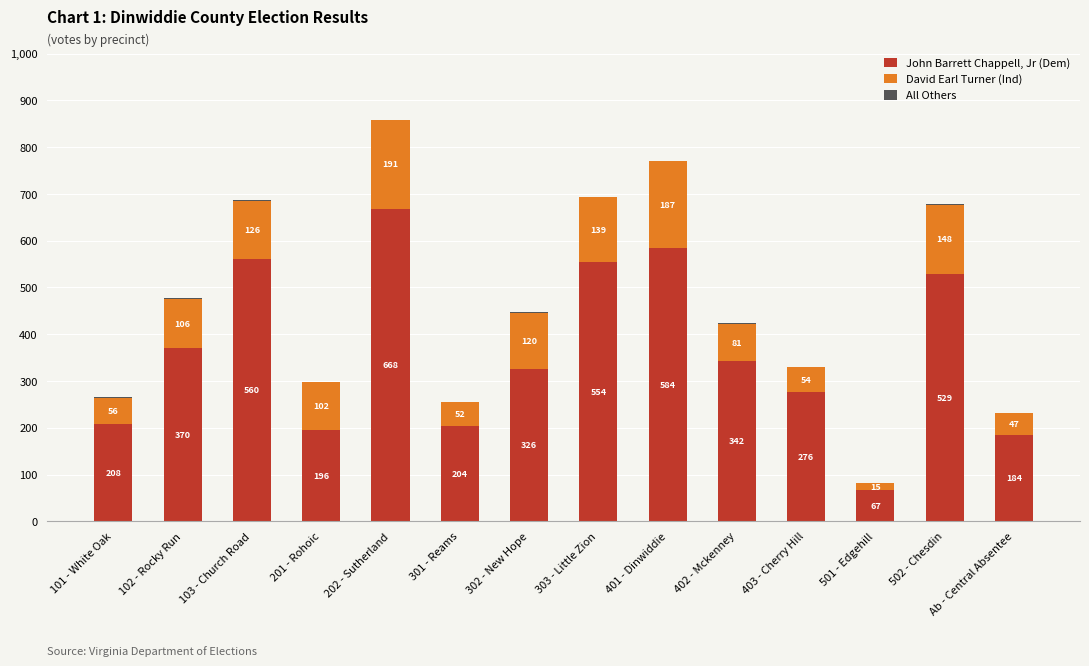

What is the sum of the John Barrett Chappell, Jr (Dem) values at 502 - Chesdin and 303 - Little Zion?

1083